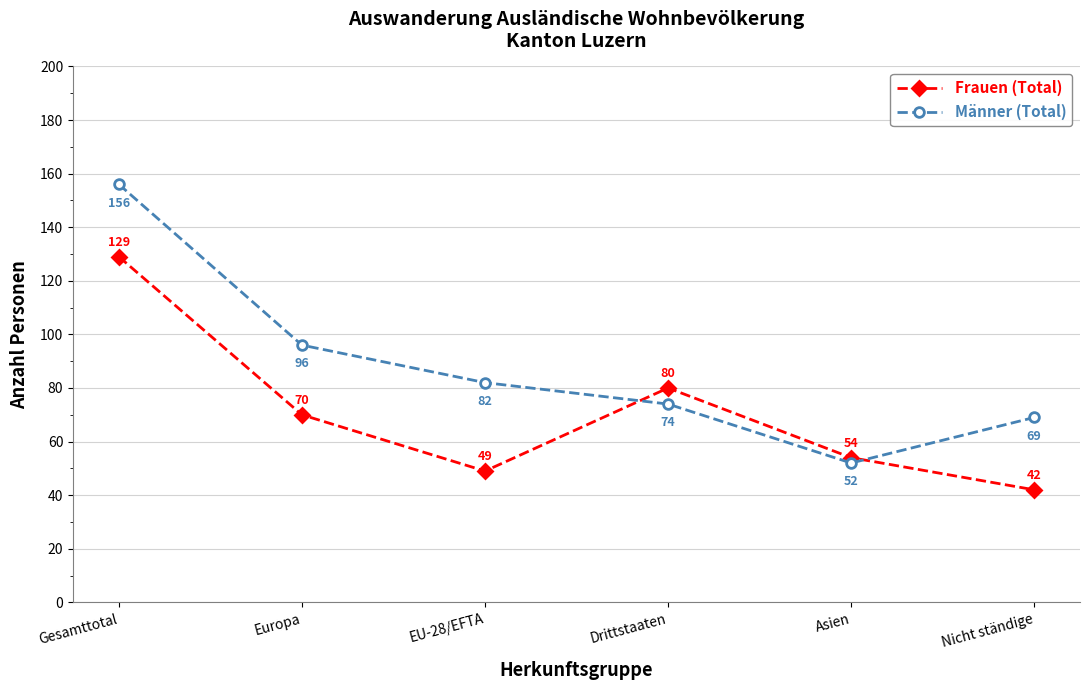

After their last crossing, which series has the higher values: Frauen (Total) or Männer (Total)?

Männer (Total)